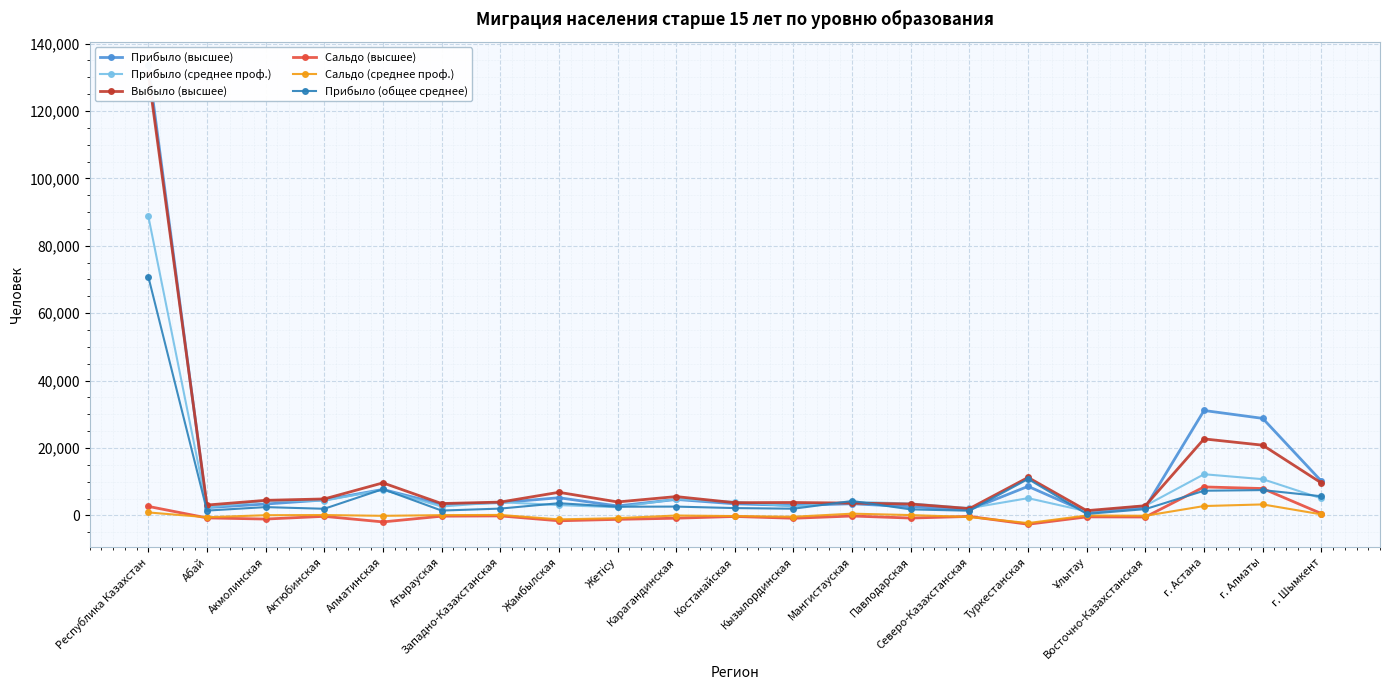

How many interior local peaks does the Прибыло (высшее) series have?

6